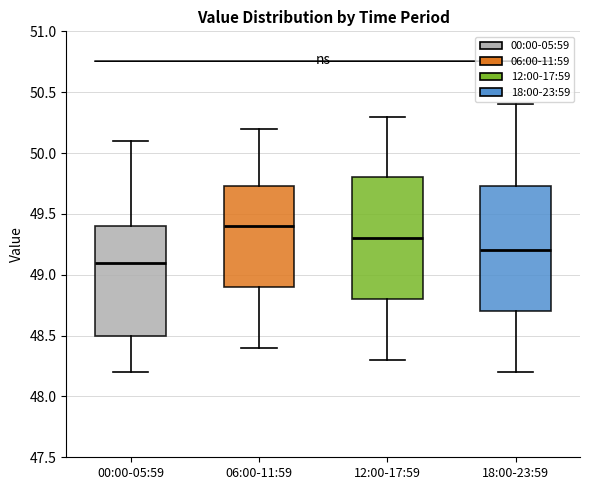

Reading left to right, transcribe this box plot: for each box, give where its median line is, the range the box spans, and where its two whiskers end, as read against the y-axis. The values are not printed on the chart, so give them approximately, as read against the axis.

00:00-05:59: median 49.10, box 48.50 to 49.40, whiskers 48.20 to 50.10
06:00-11:59: median 49.40, box 48.90 to 49.75, whiskers 48.40 to 50.20
12:00-17:59: median 49.30, box 48.80 to 49.80, whiskers 48.30 to 50.30
18:00-23:59: median 49.20, box 48.70 to 49.75, whiskers 48.20 to 50.40